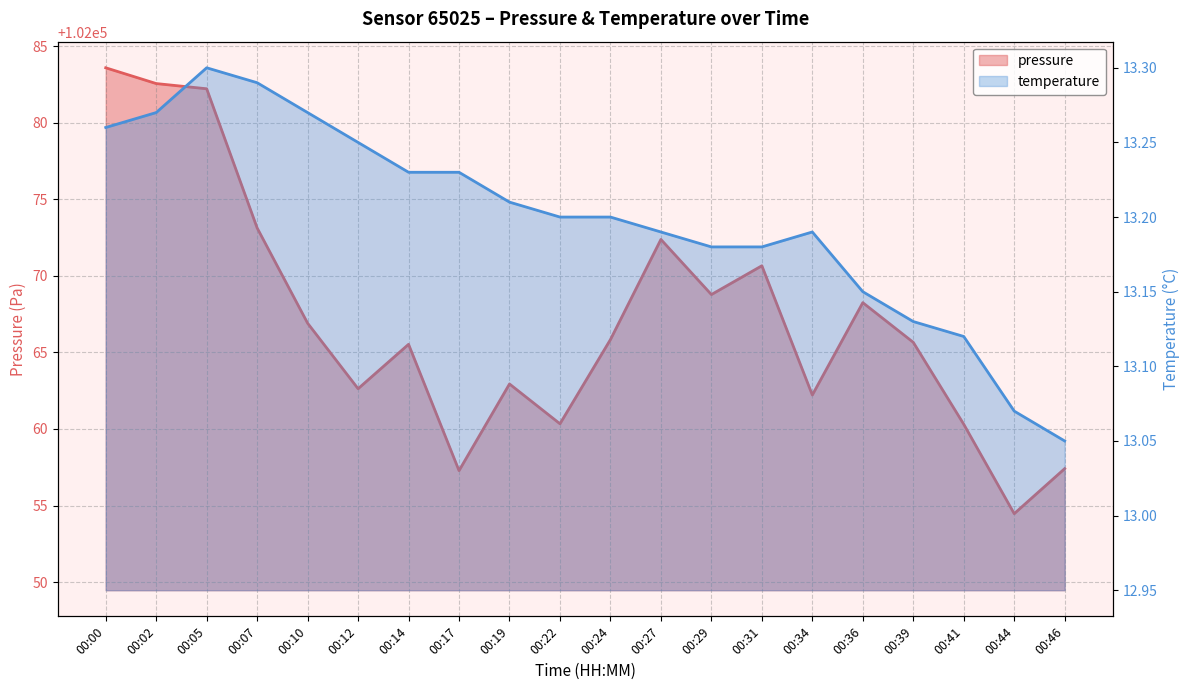

Between 00:29 and 00:07, which is larger?

00:07